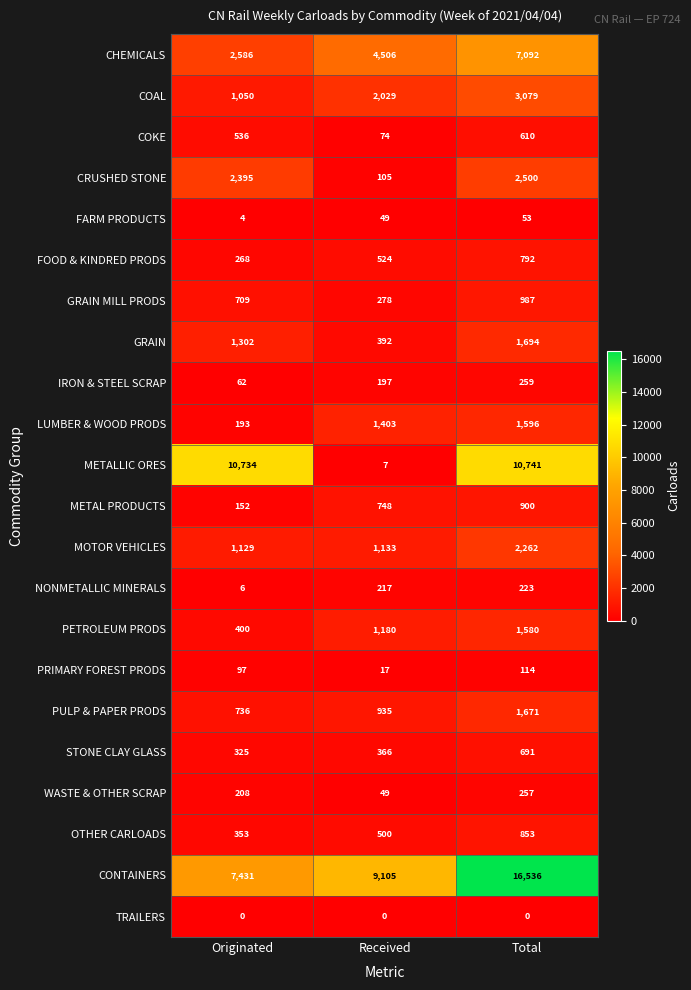

What is the spread (max minus min) of values at Received?

9105